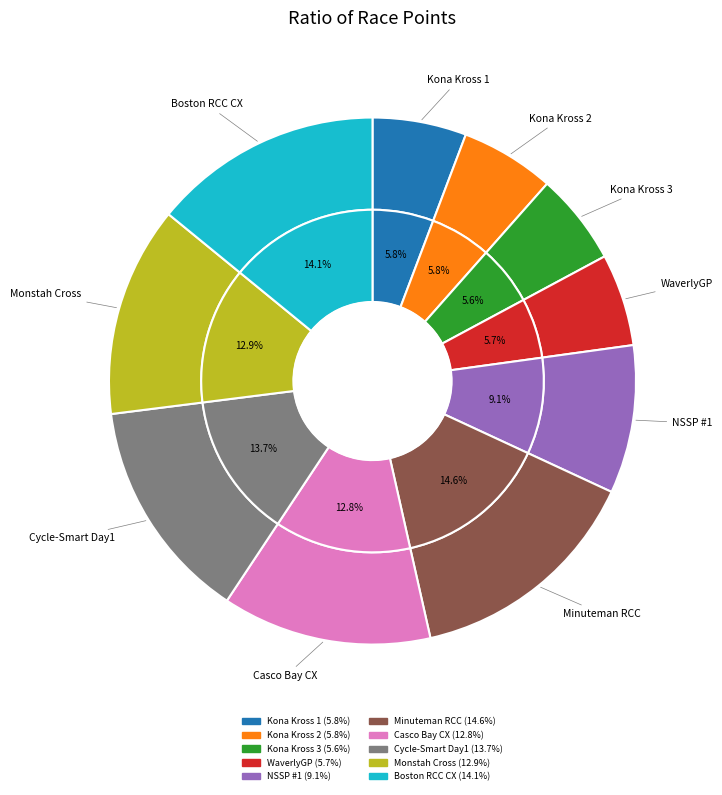

Rank the categories by value from lowest to highest.

2013 Kona Supah Kup-a-Soup Kross #3, WaverlyGP, 2013 Kona Supah Kup-a-Soup Kross 1, 2013 Kona Supah Kup-a-Soup Kross 2, NSSP #1 Meander Farm and Brewery, Casco Bay Cyclocross, Monstah Cross, Cycle-Smart International Day 1, Boston Road Club CX at Shedd Park, Minuteman Road Club CX Race